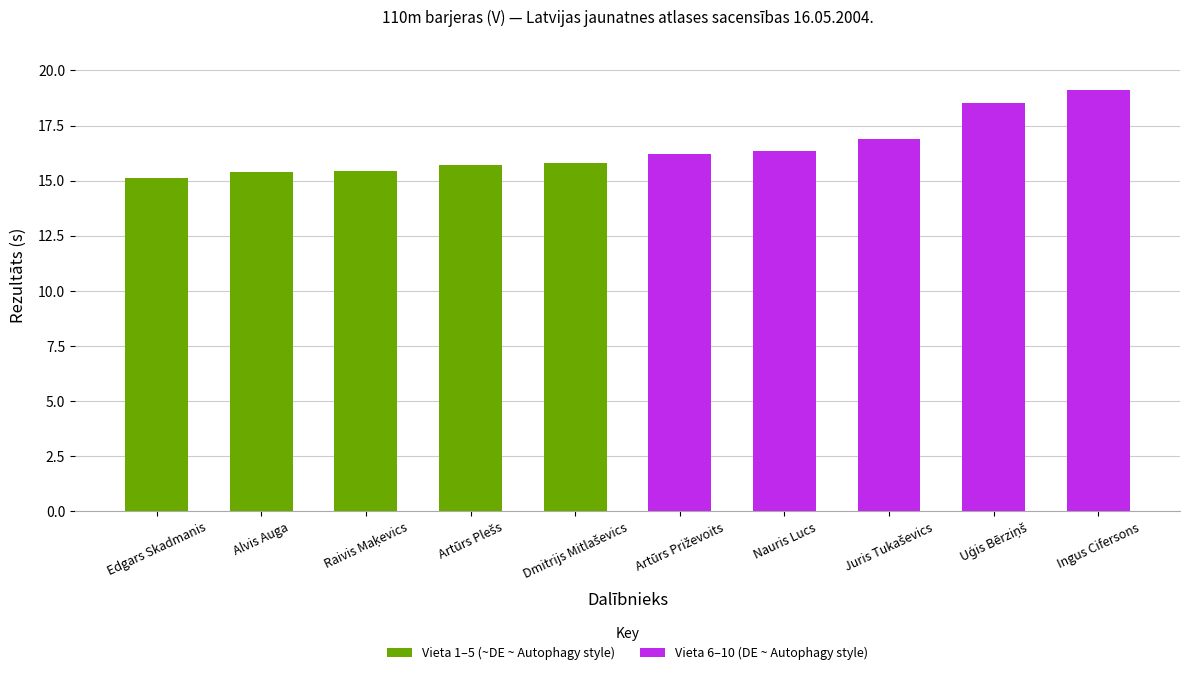

Which has a higher value, Alvis Auga or Artūrs Plešs?

Artūrs Plešs